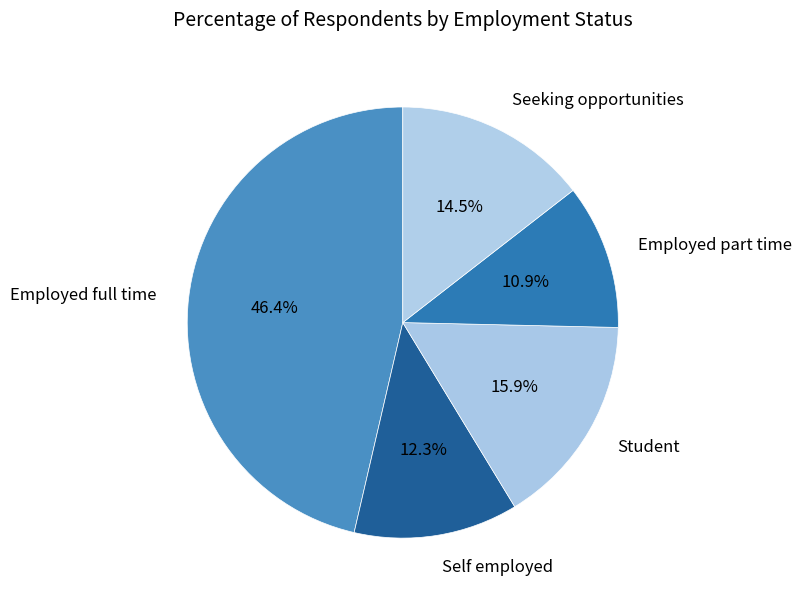

The Self employed slice represents 25% of the pie. True or false?

False